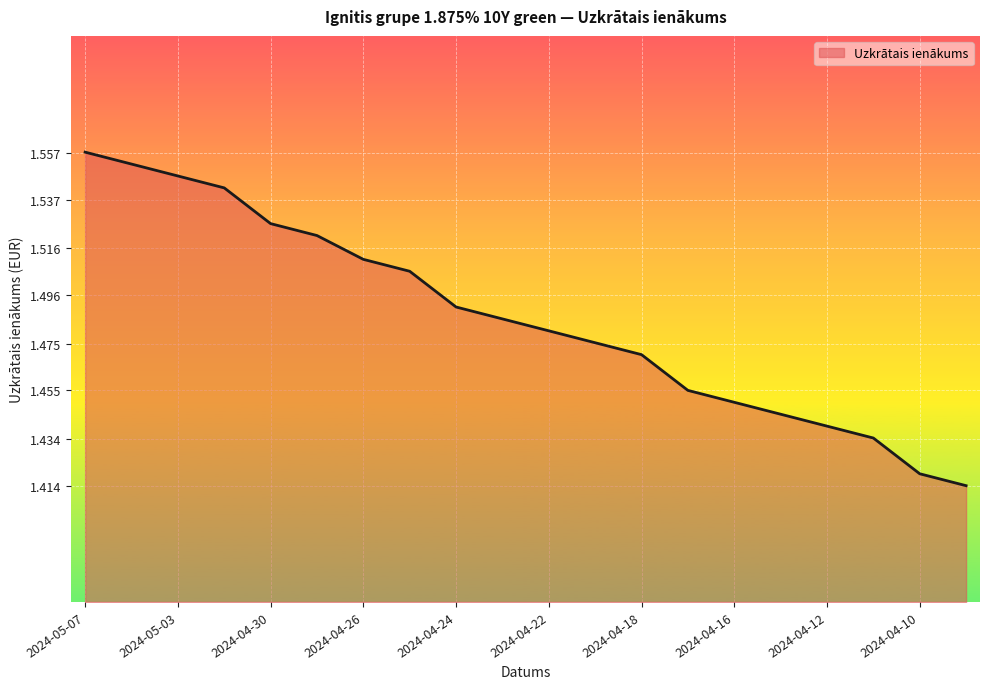

Is this an area chart (filled region under the line)?

Yes